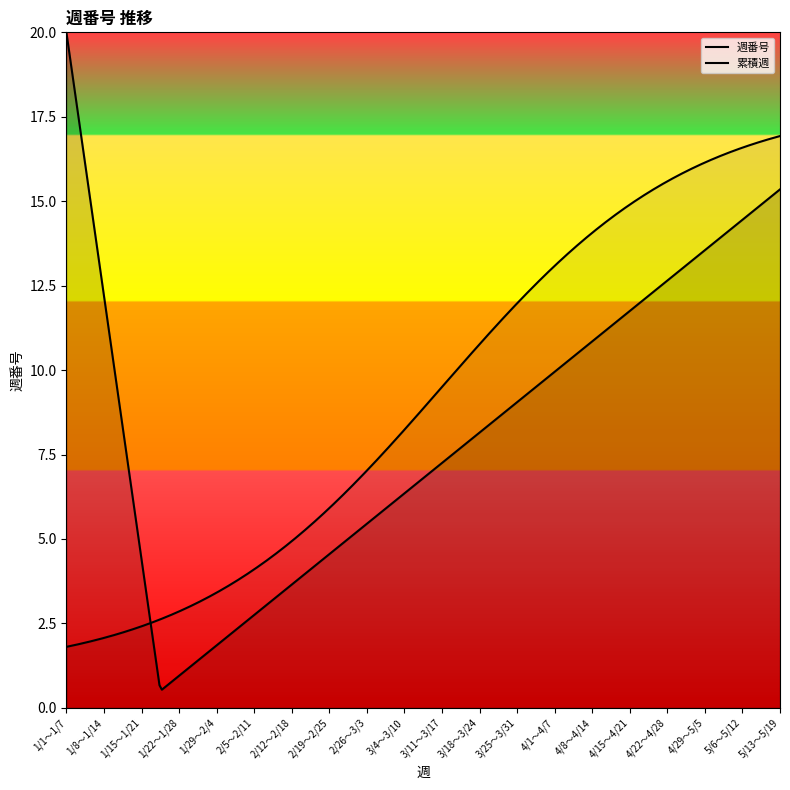

Is it true that the value at 4/15～4/21 is 3?

False